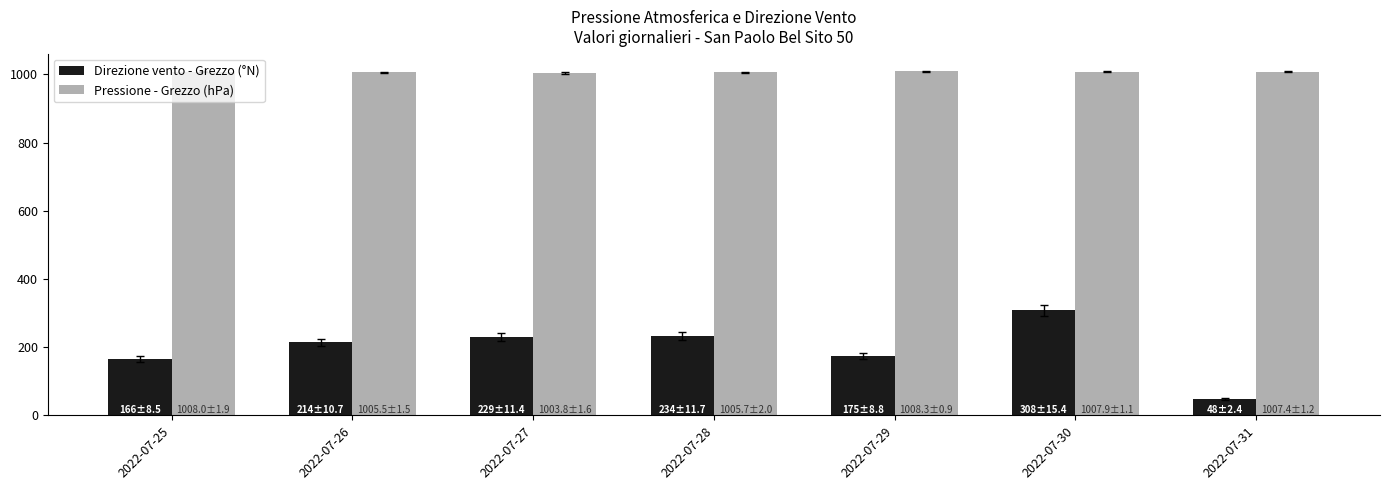

What is the average value of the Direzione vento - Grezzo (°N) series?

196.3